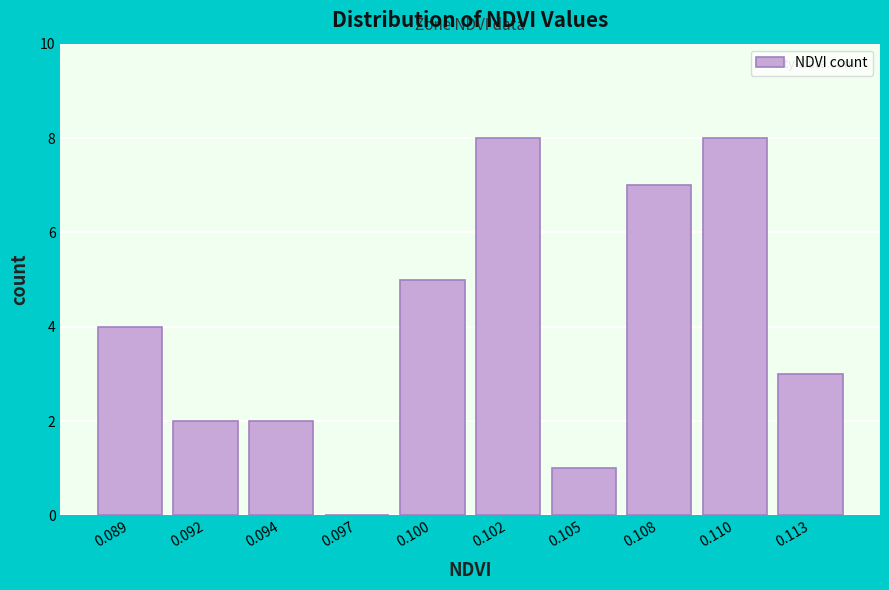

Reading left to right, list all the values displayed in this chart.

0.089=4	0.092=2	0.094=2	0.097=0	0.100=5	0.102=8	0.105=1	0.108=7	0.110=8	0.113=3